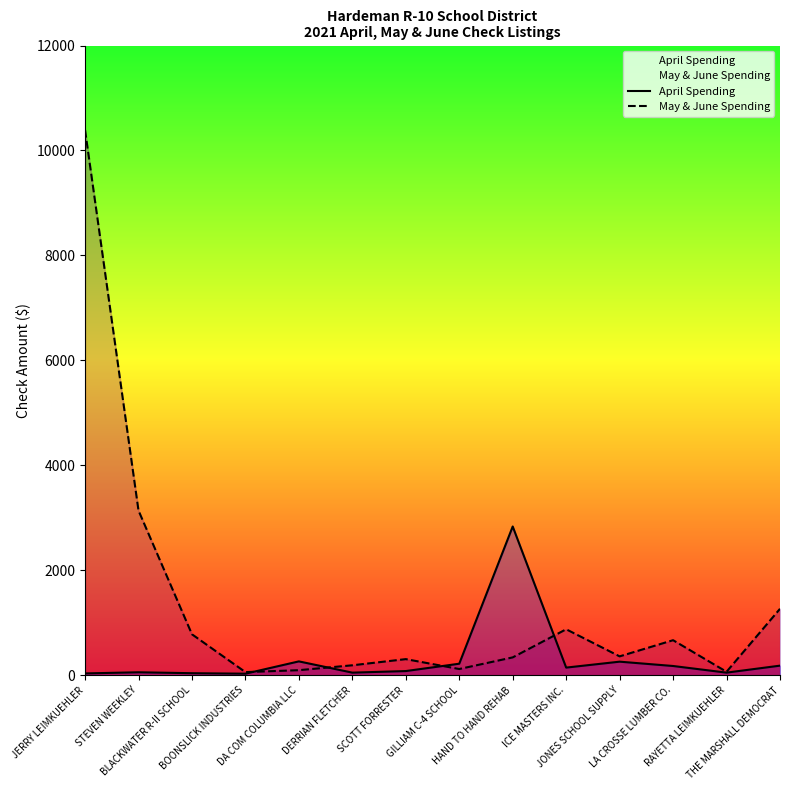

How many intersections are there between May & June Spending and April Spending?

4